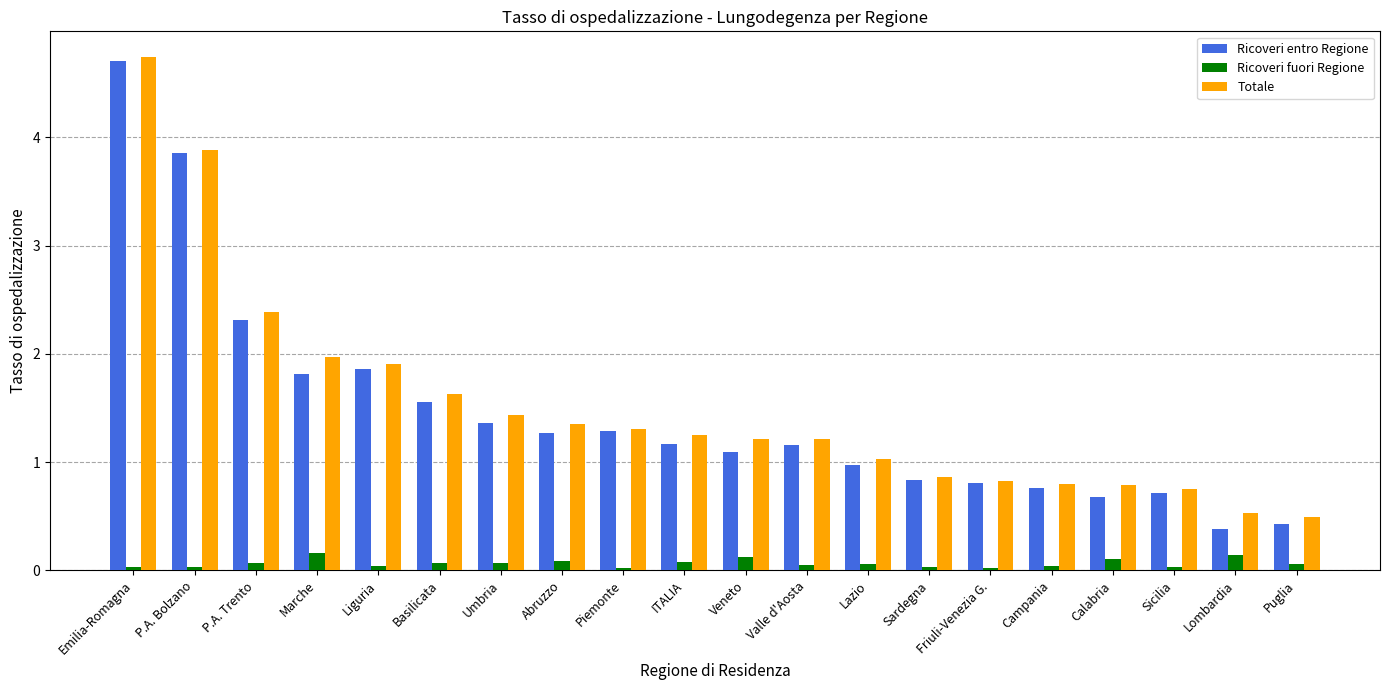

The Ricoveri entro Regione series shows 1.3 at Piemonte. True or false?

True